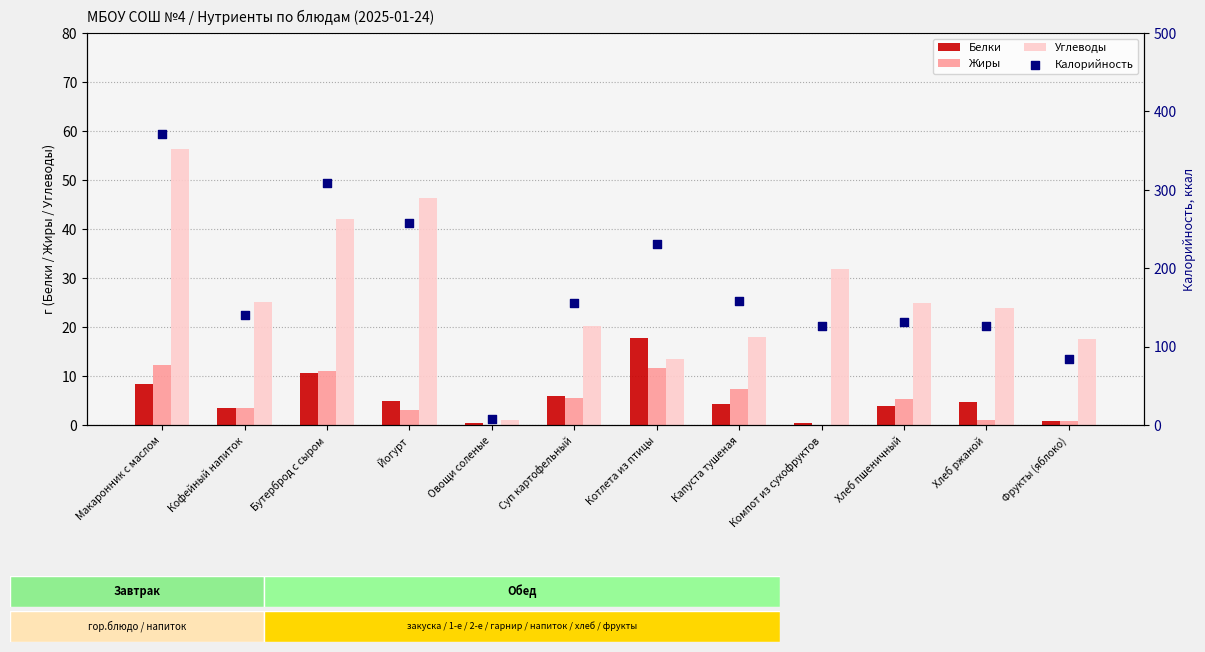

Which series contains the lowest Y value?

Жиры